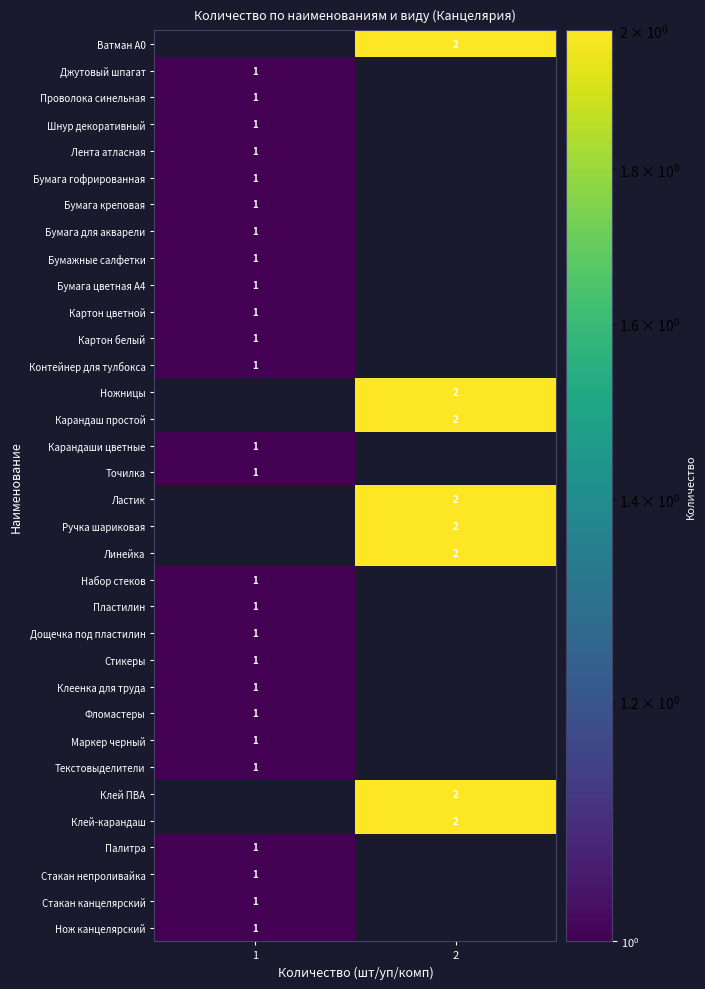

The value of Стакан непроливайка at 1 is 1. True or false?

True